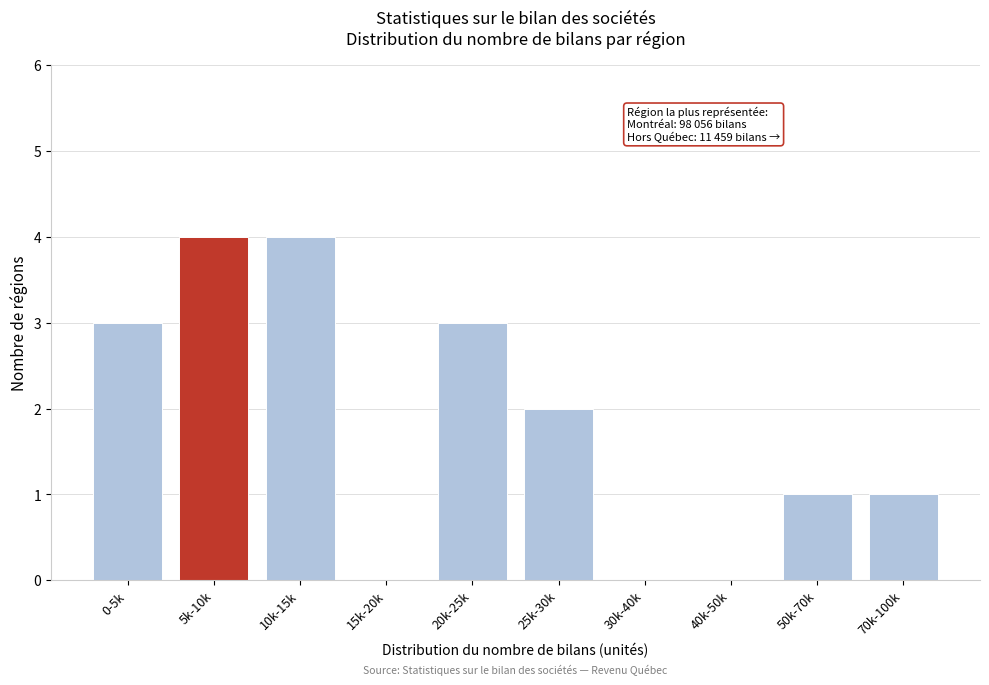

Reading left to right, what are all the values shown in this chart?

0-5k=3	5k-10k=4	10k-15k=4	15k-20k=0	20k-25k=3	25k-30k=2	30k-40k=0	40k-50k=0	50k-70k=1	70k-100k=1